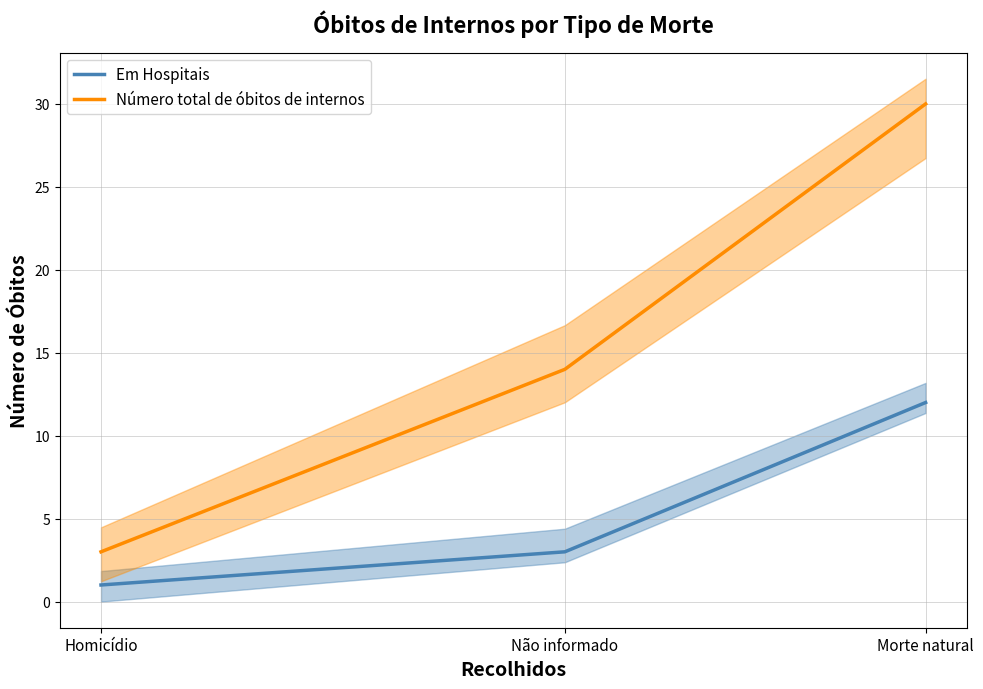

What position from the left is Não informado?

2